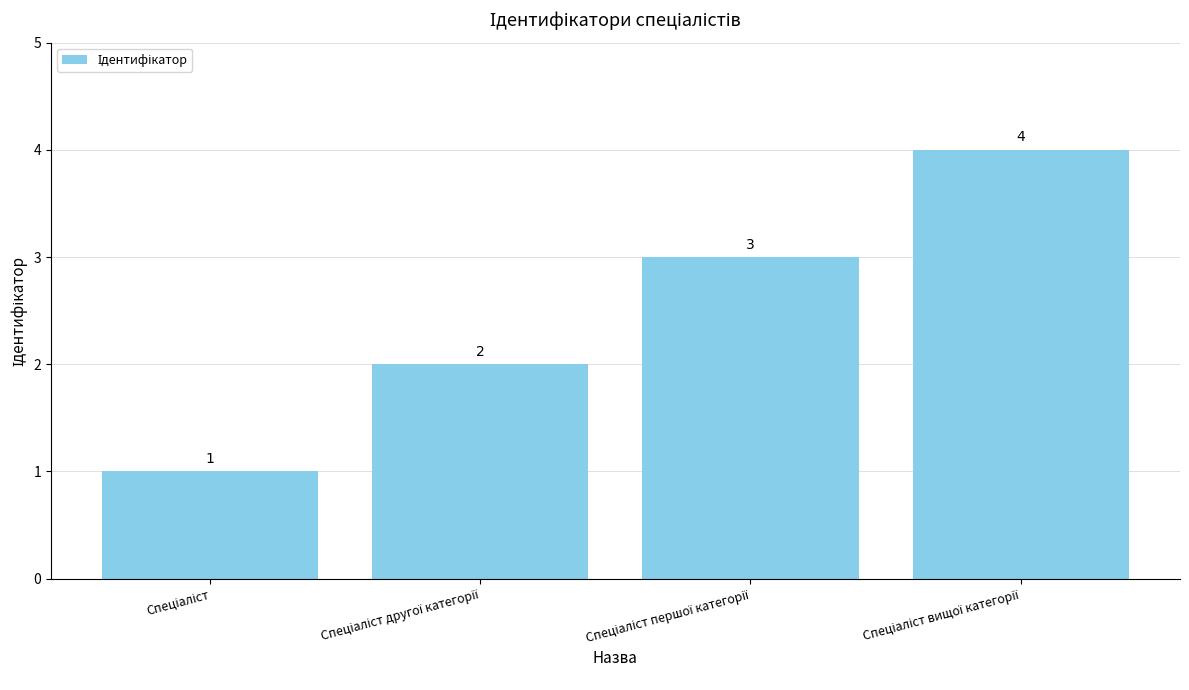

Count the values in the range 2 to 4.

3